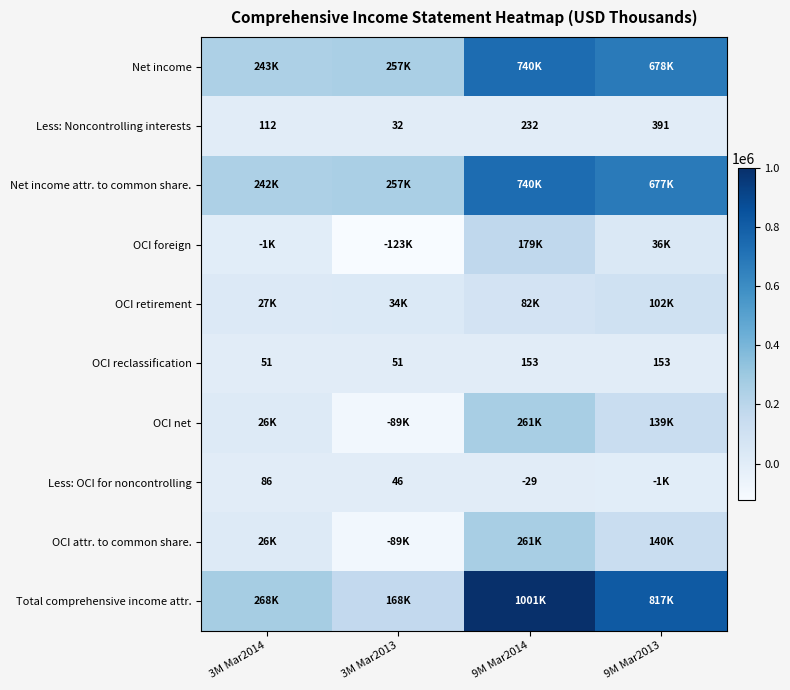

At which category is the sum across all series the highest?

9M Mar2014